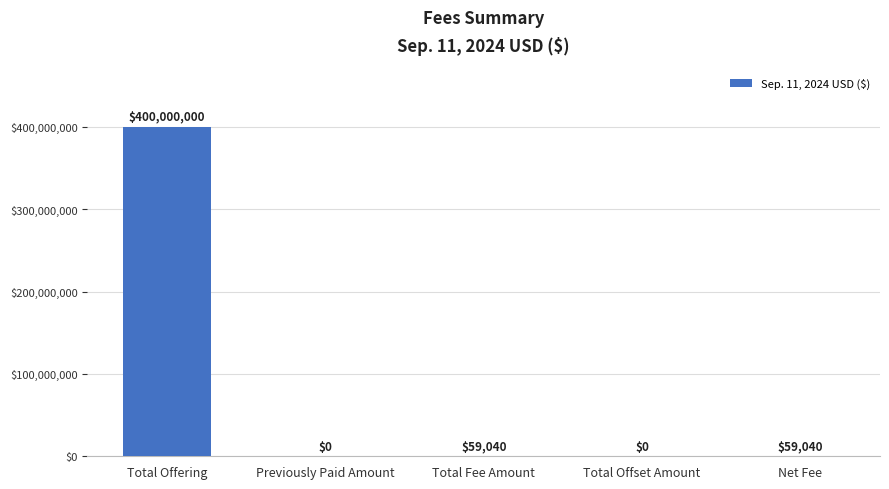

What is the change in value from Total Offering to Total Fee Amount?

-399940960